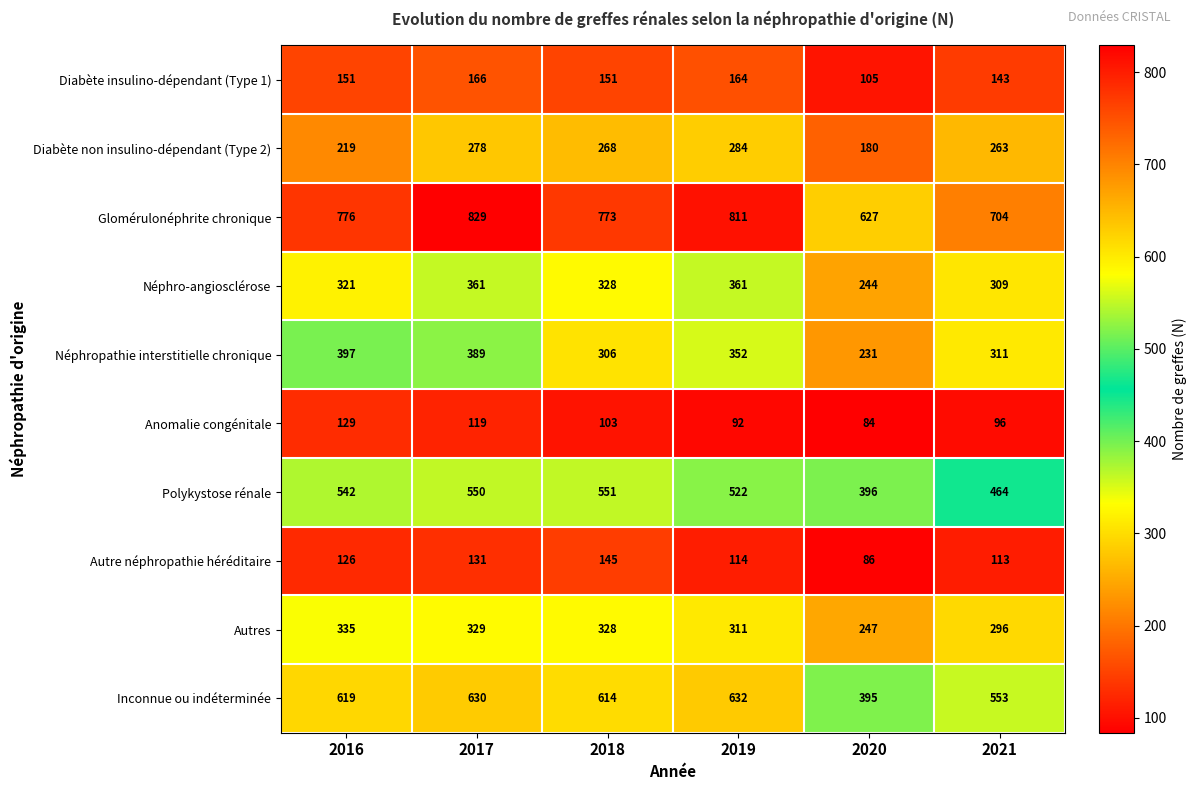

Which series changed the most between 2018 and 2021?

Polykystose rénale